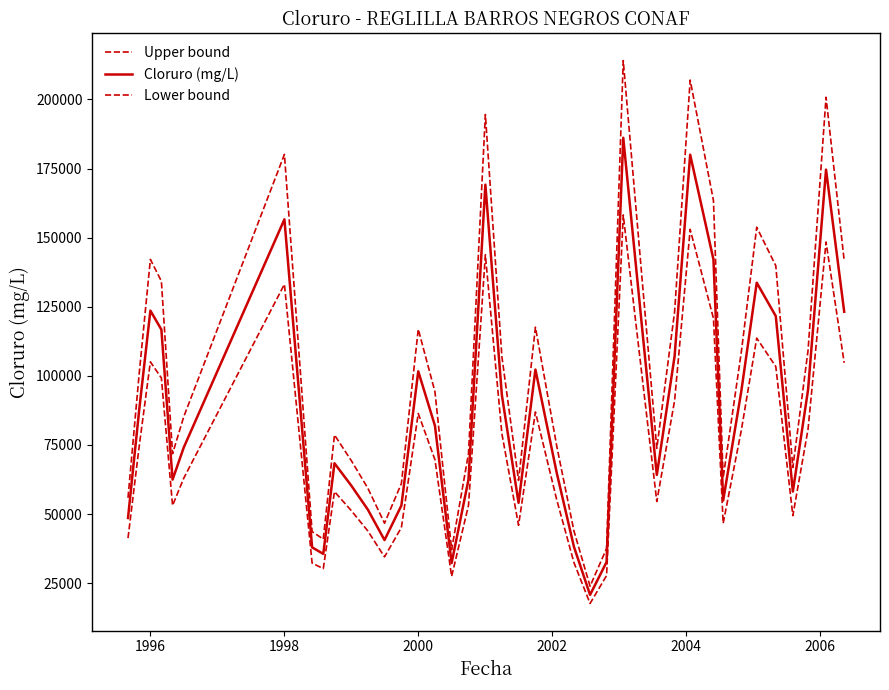

Does the chart display data point markers on the line(s)?

No